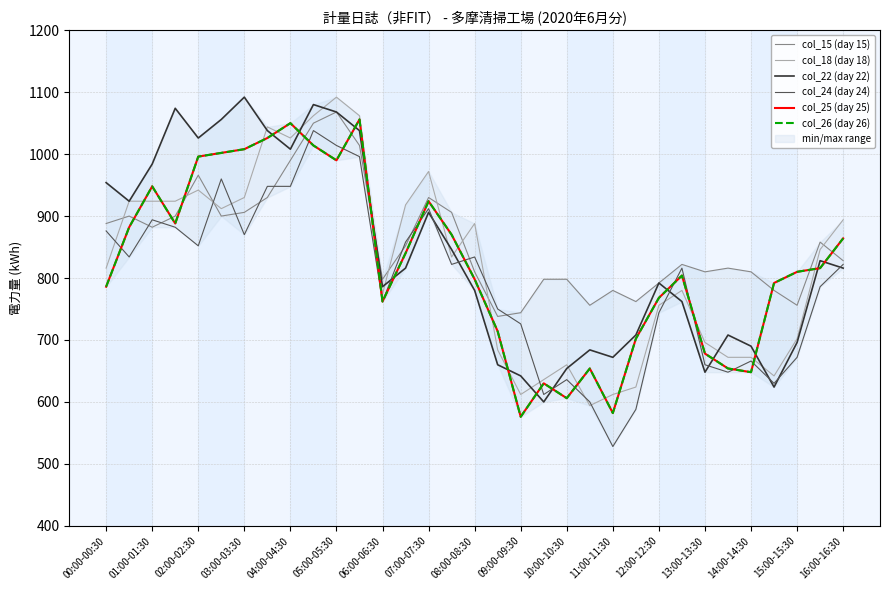

Is this an area chart (filled region under the line)?

No